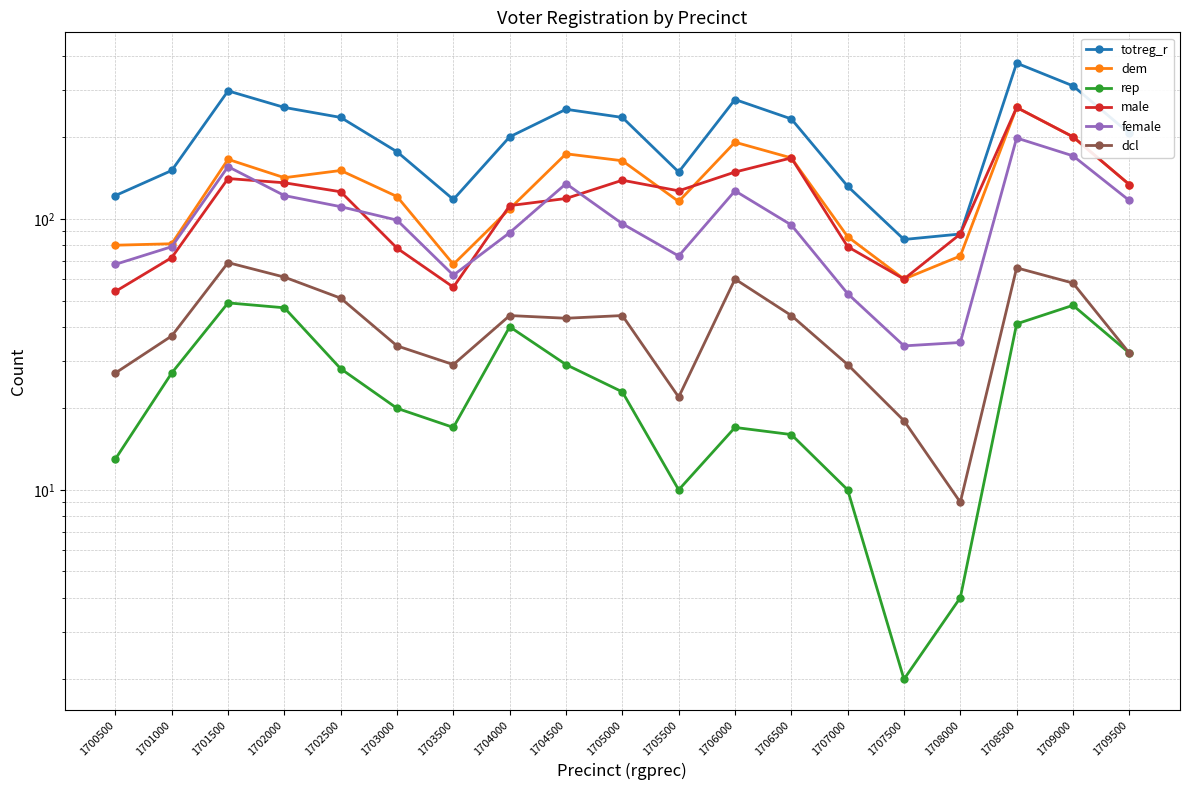

At which category does the chart reach its minimum across all series?

1707500